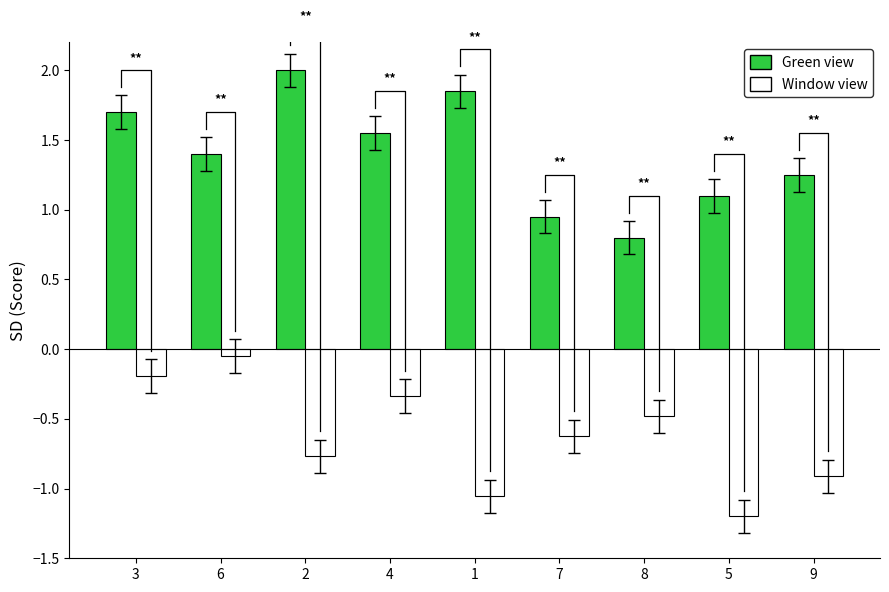

What is the sum of the Window view values at 8 and 9?

-1.4